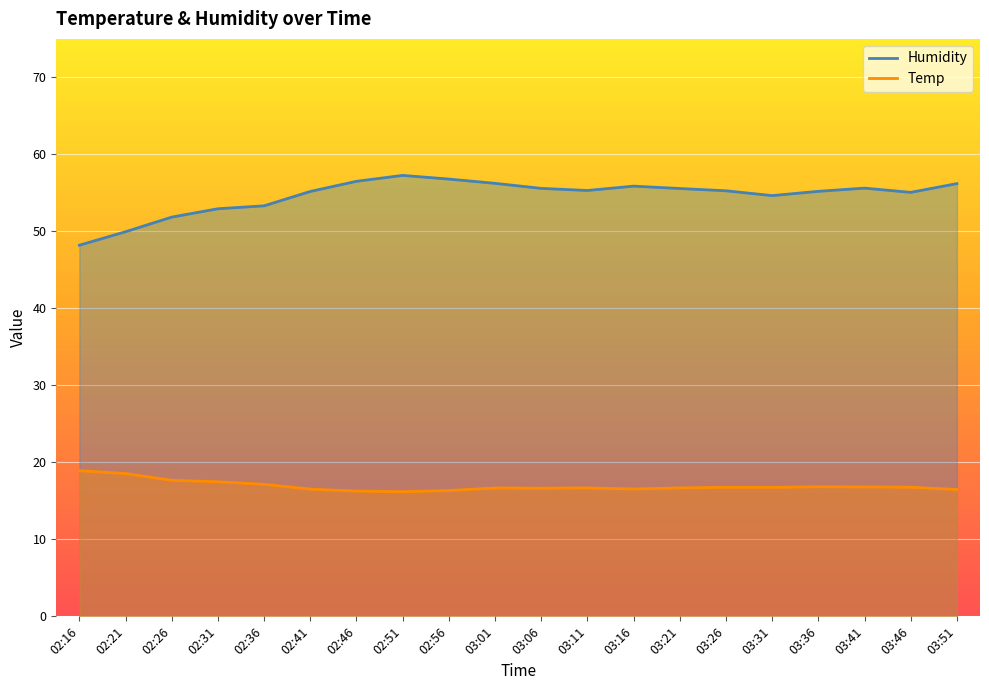

Reading left to right, list all the values displayed in this chart.

Humidity: 48.2	50.0	51.9	52.9	53.3	55.2	56.5	57.3	56.8	56.2	55.6	55.3	55.9	55.6	55.3	54.6	55.2	55.6	55.1	56.2
Temp: 18.9	18.6	17.7	17.5	17.1	16.5	16.3	16.2	16.3	16.7	16.6	16.7	16.5	16.7	16.8	16.8	16.8	16.8	16.8	16.5